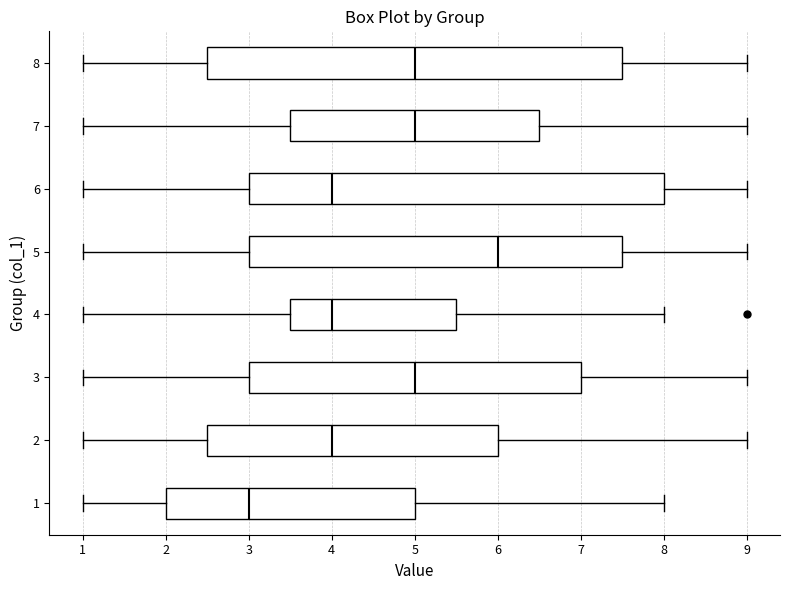

Reading bottom to top, transcribe this box plot: for each box, give where its median line is, the range the box spans, and where its two whiskers end, as read against the x-axis. The values are not printed on the chart, so give them approximately, as read against the axis.

1: median 3.0, box 2.0 to 5.0, whiskers 1.0 to 8.0
2: median 4.0, box 2.5 to 6.0, whiskers 1.0 to 9.0
3: median 5.0, box 3.0 to 7.0, whiskers 1.0 to 9.0
4: median 4.0, box 3.5 to 5.5, whiskers 1.0 to 8.0
5: median 6.0, box 3.0 to 7.5, whiskers 1.0 to 9.0
6: median 4.0, box 3.0 to 8.0, whiskers 1.0 to 9.0
7: median 5.0, box 3.5 to 6.5, whiskers 1.0 to 9.0
8: median 5.0, box 2.5 to 7.5, whiskers 1.0 to 9.0